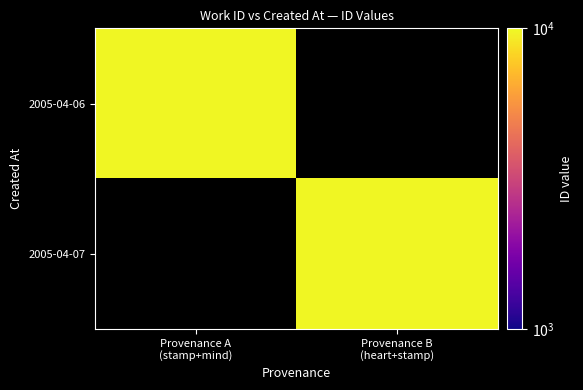

List the series in order of their overall mean, highest first.

2005-04-06, 2005-04-07